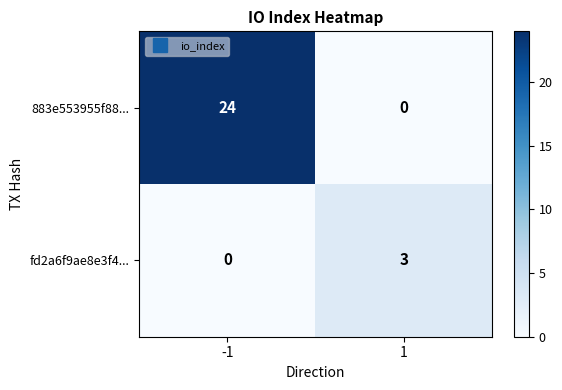

List the series in order of their peak value, highest first.

883e553955f88..., fd2a6f9ae8e3f4...